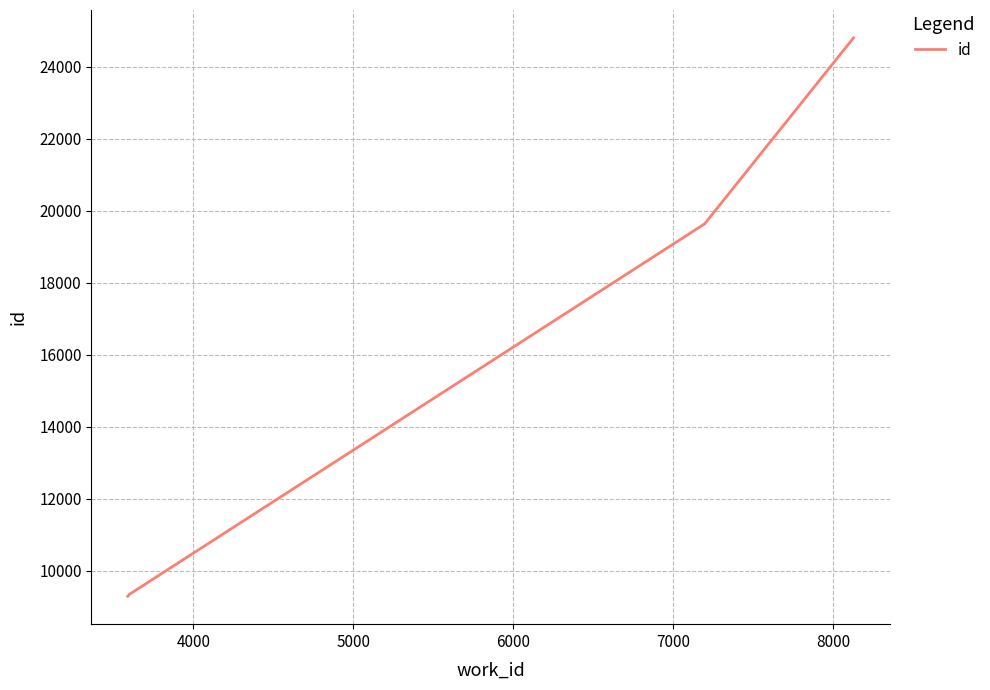

What is the minimum value shown in the chart?

9286